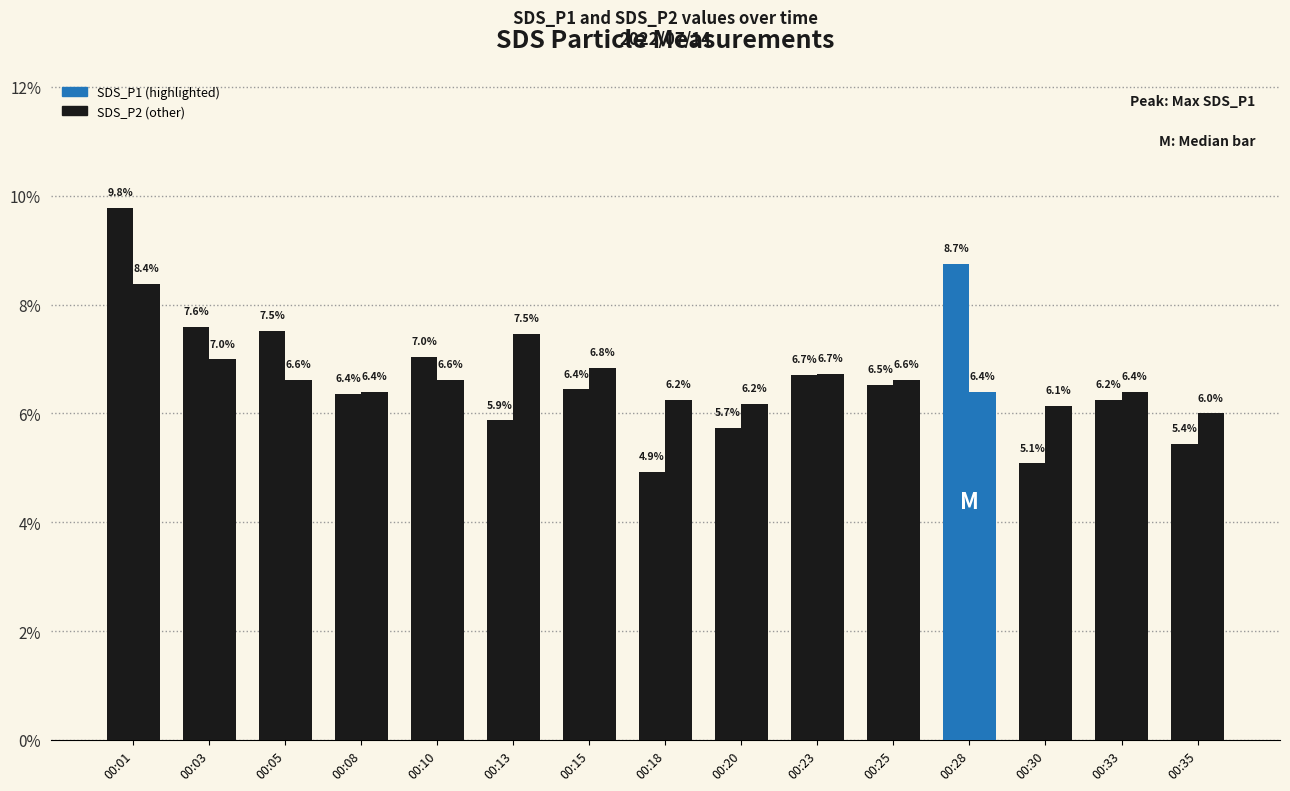

How many bars are there in total?

30